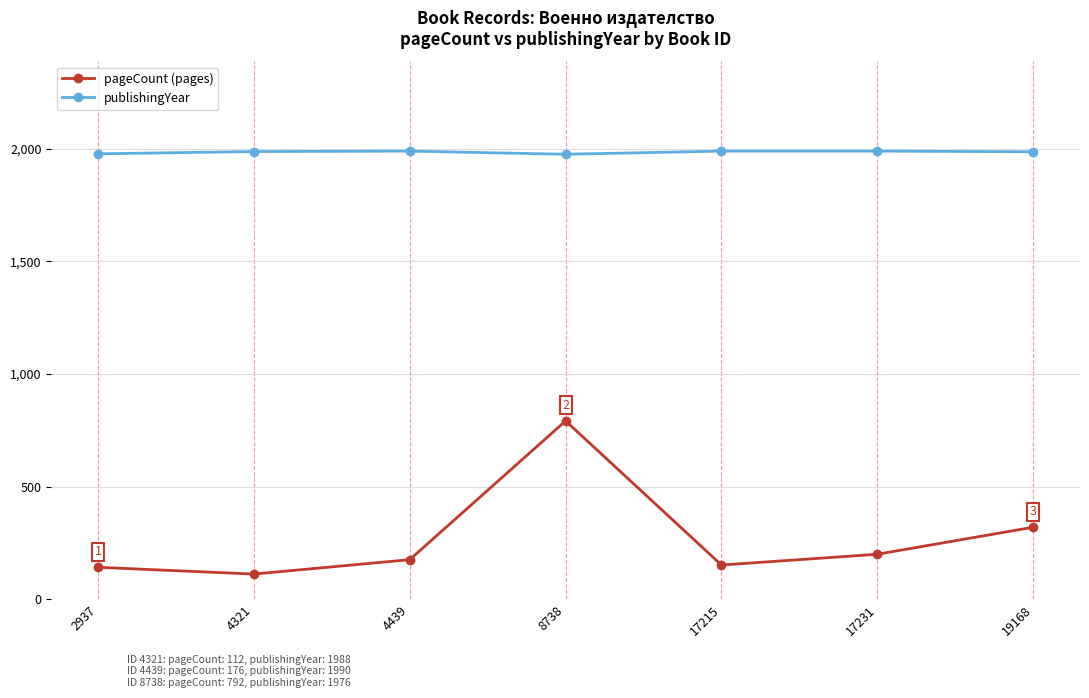

How many data points in pageCount (pages) are less than 176?

3